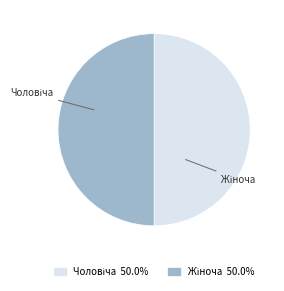

Which slice is the smallest?

Чоловіча